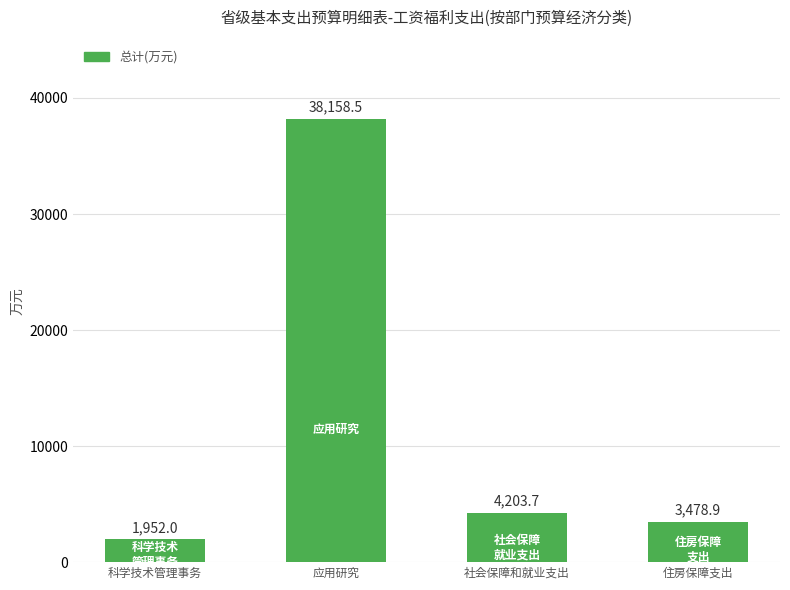

How many series are shown in this chart?

1